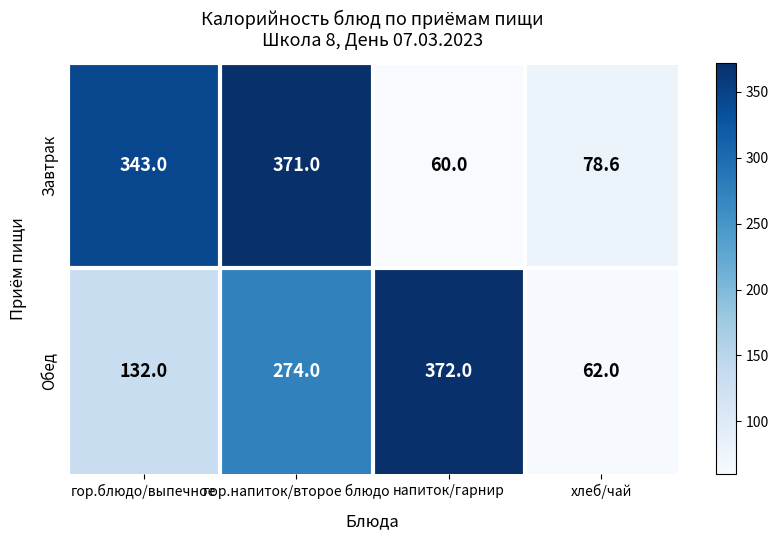

What is the spread (max minus min) of values at гор.блюдо/выпечное?

211.0